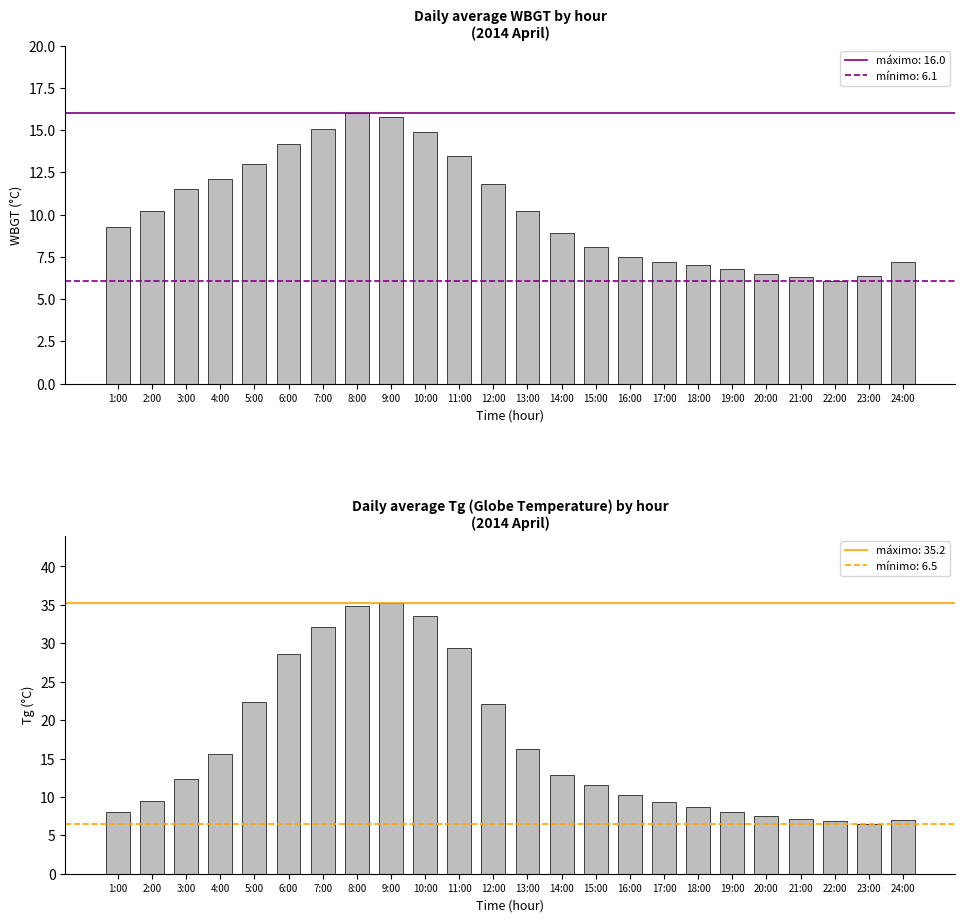

At how many categories does at least one series exceed 9?

17